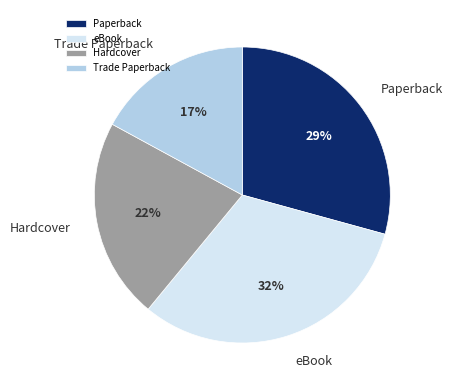

To the nearest percent, what is the difference between the largest and smallest slice percentages?

15%